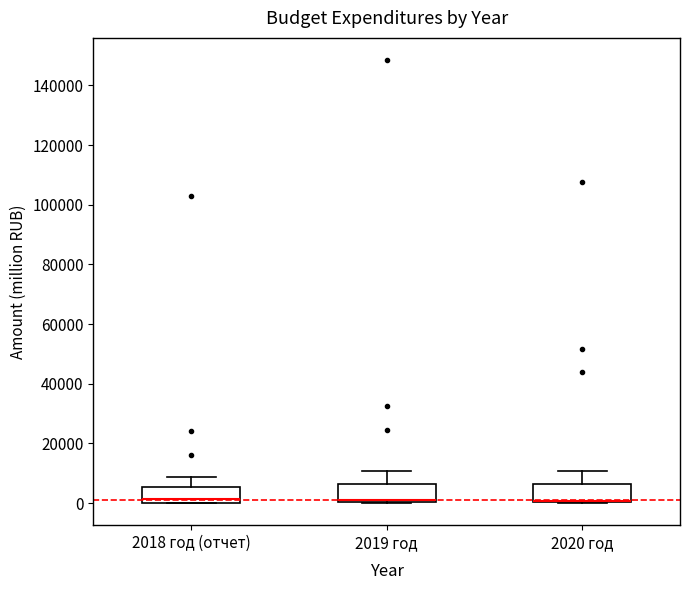

Reading left to right, transcribe this box plot: for each box, give where its median line is, the range the box spans, and where its two whiskers end, as read against the y-axis. The values are not printed on the chart, so give them approximately, as read against the axis.

2018 год (отчет): median 2000, box 0 to 6000, whiskers 0 to 8000
2019 год: median 0 (just above the box's lower edge), box 0 to 6000, whiskers 0 to 10000
2020 год: median 0 (drawn on the box's lower edge), box 0 to 6000, whiskers 0 to 10000